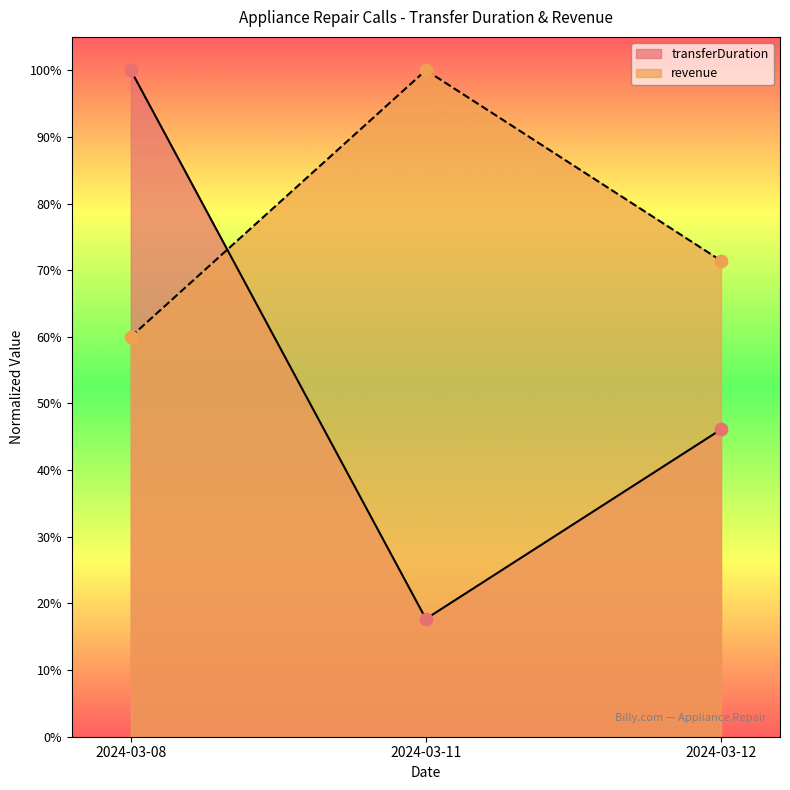

At which category is the sum across all series the highest?

2024-03-08